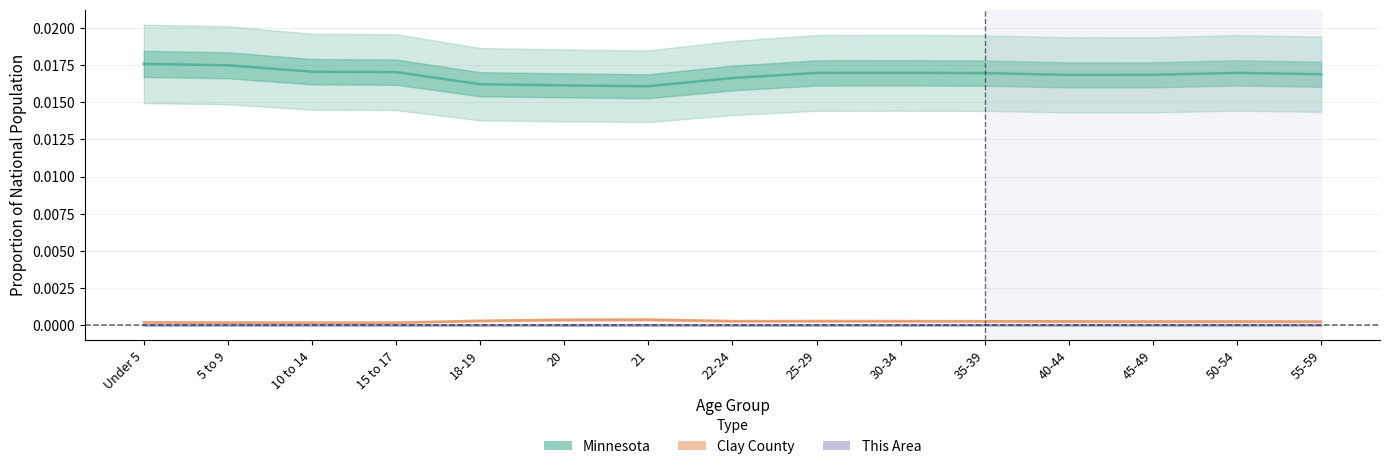

Which series has the largest total across all categories?

Minnesota